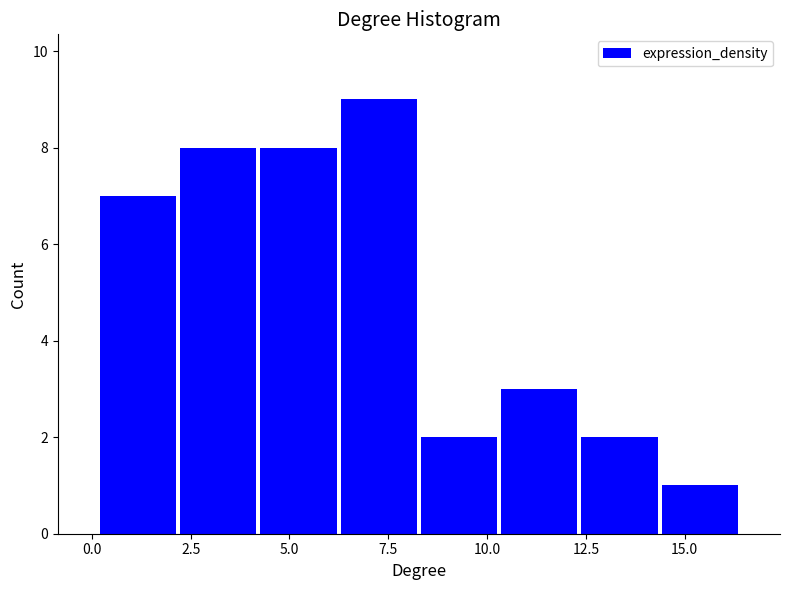

Reading left to right, transcribe this chart: for each bar, give the range it covers on the x-axis and its height. Neither the bar edges nor the heights are printed on the chart, so give them approximately, as read against the axes.

0.0 to 2.0: 7
2.0 to 4.0: 8
4.0 to 6.0: 8
6.0 to 8.5: 9
8.5 to 10.5: 2
10.5 to 12.5: 3
12.5 to 14.5: 2
14.5 to 16.5: 1